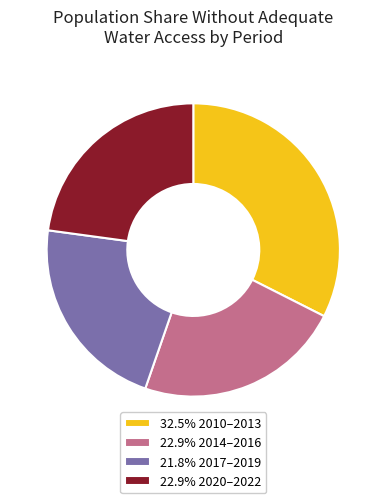

Is 22.9% 2014–2016 the majority of the pie?

No